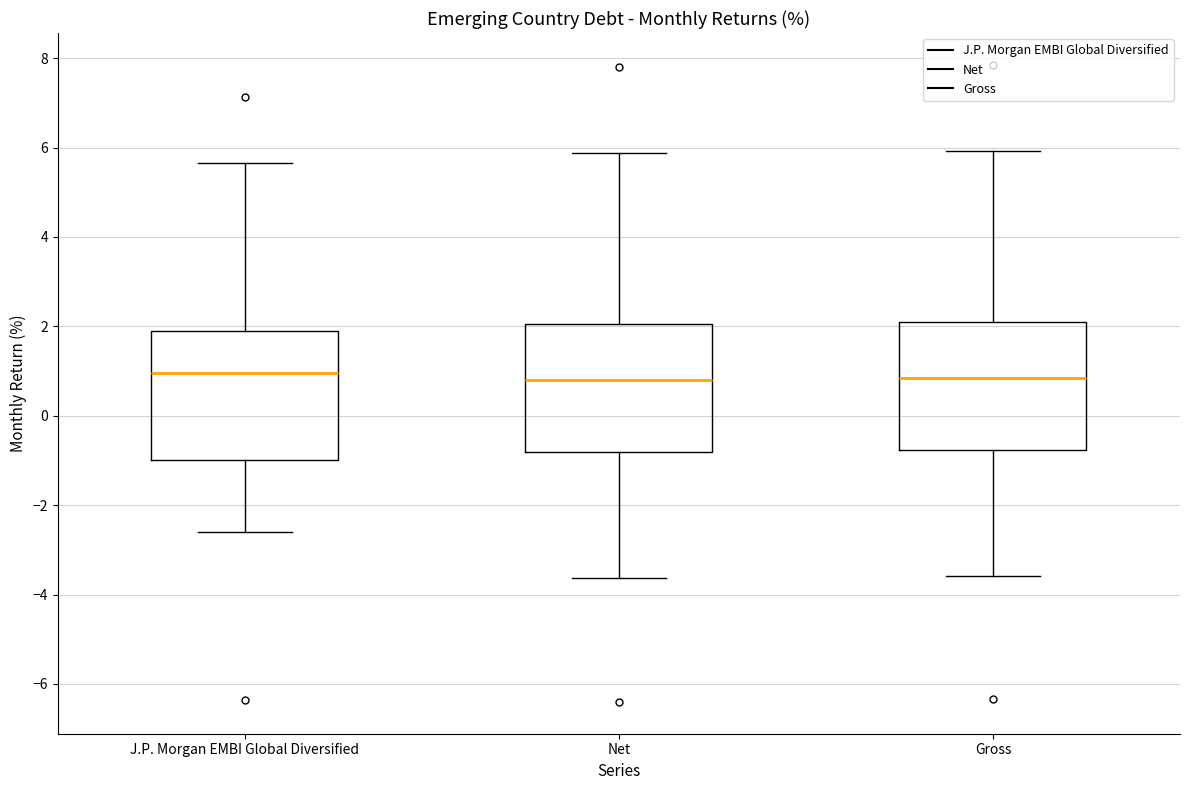

Where does the upper whisker of the box for Net end on the y-axis? The values are not printed on the chart, so give them approximately, as read against the axis.

5.8